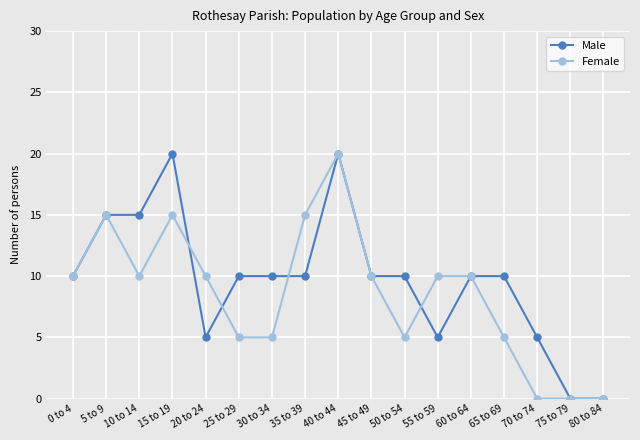

What is the difference between the second highest and minimum values in the Male series?

20